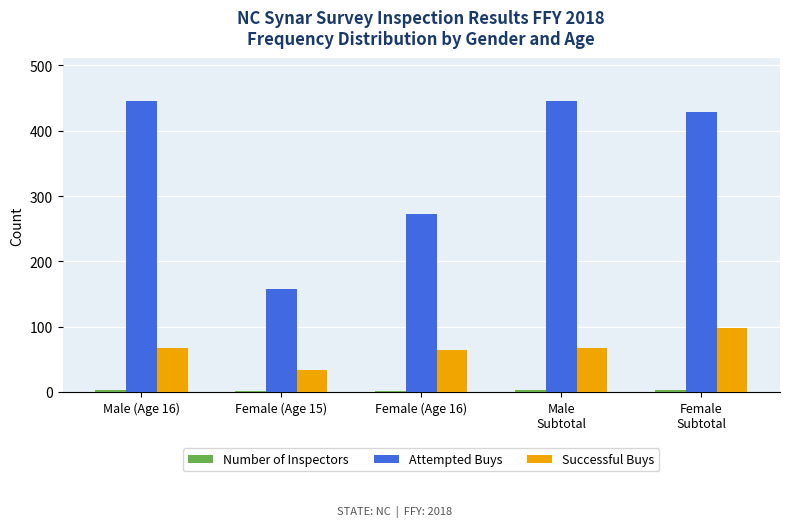

What is the greatest value displayed?

445